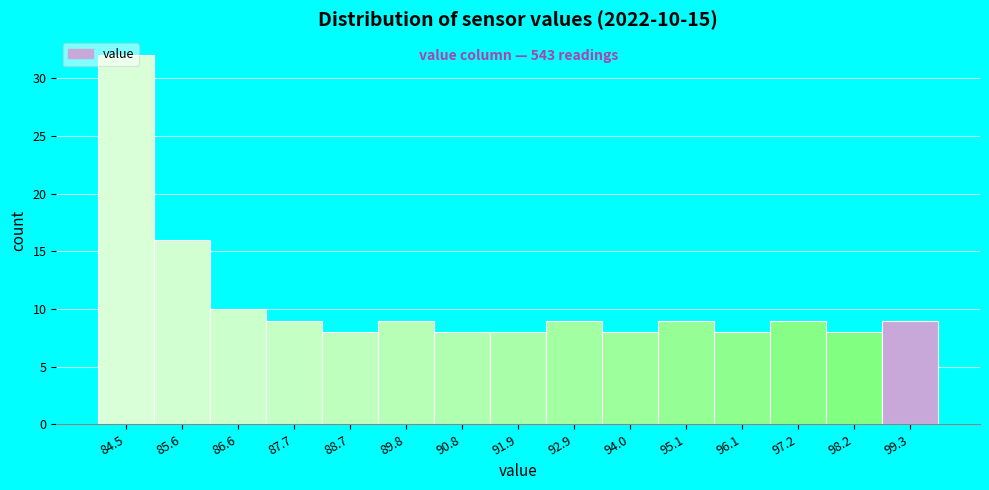

Which range on the x-axis has the tallest bar?

84.0 to 85.0